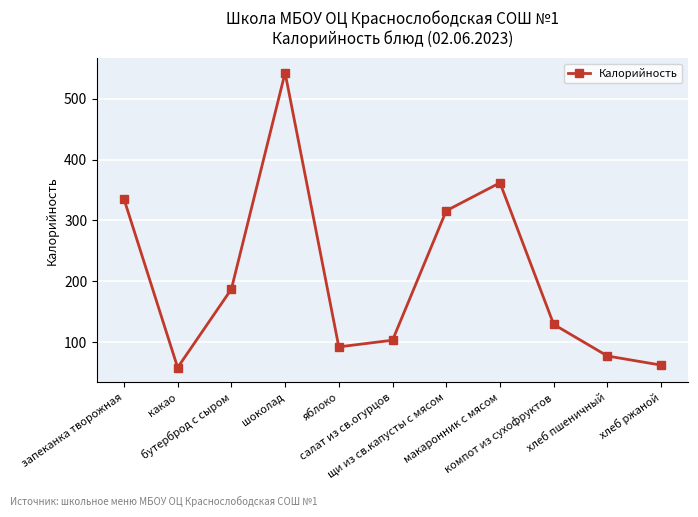

What is the label of the 1st point from the right?

хлеб ржаной